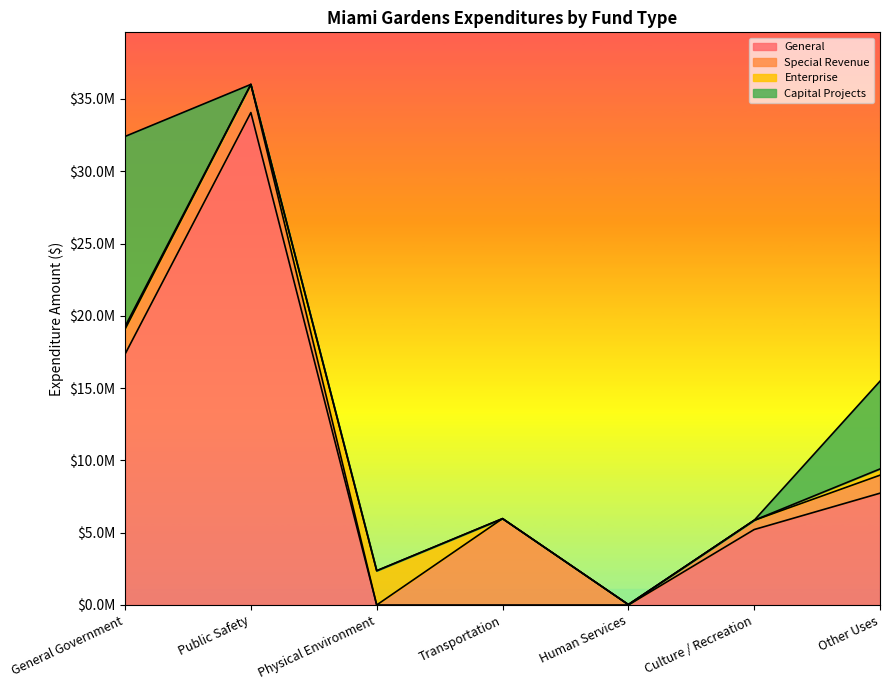

What is the label of the 2nd point from the left?

Public Safety